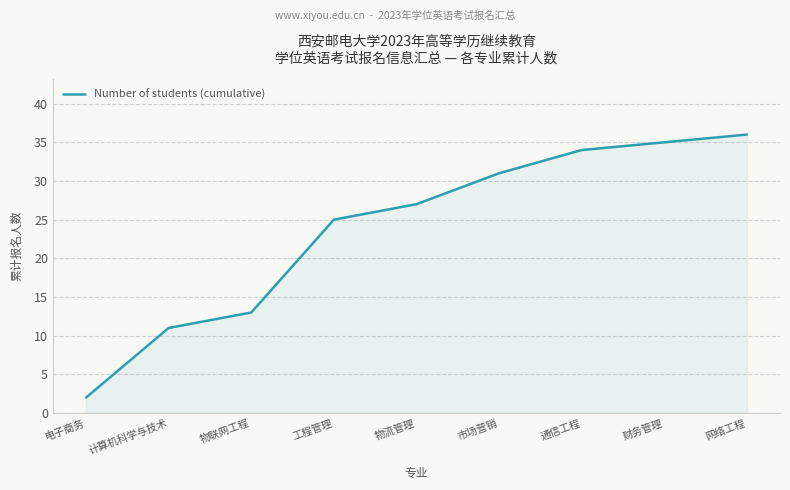

Rank the categories by value from lowest to highest.

电子商务, 计算机科学与技术, 物联网工程, 工程管理, 物流管理, 市场营销, 通信工程, 财务管理, 网络工程